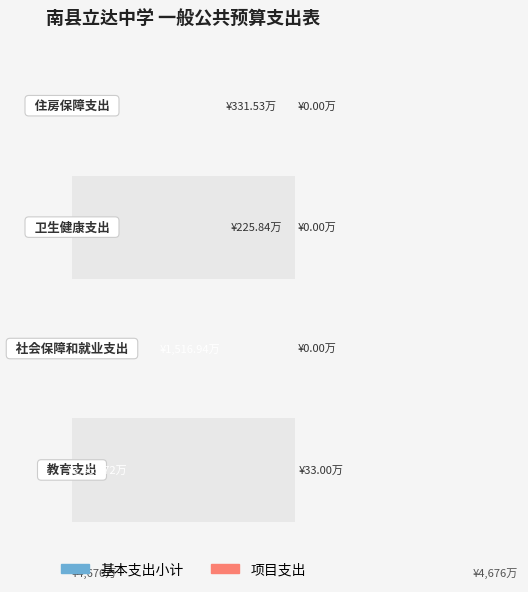

Count the 项目支出 values in the range 0 to 33.

4